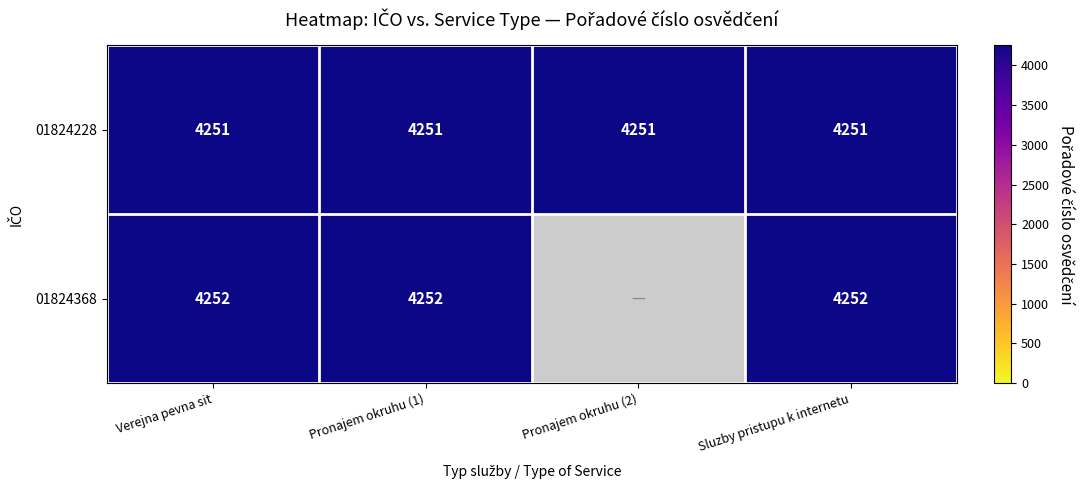

What value does the 01824228 series have at Sluzby pristupu k internetu?

4251